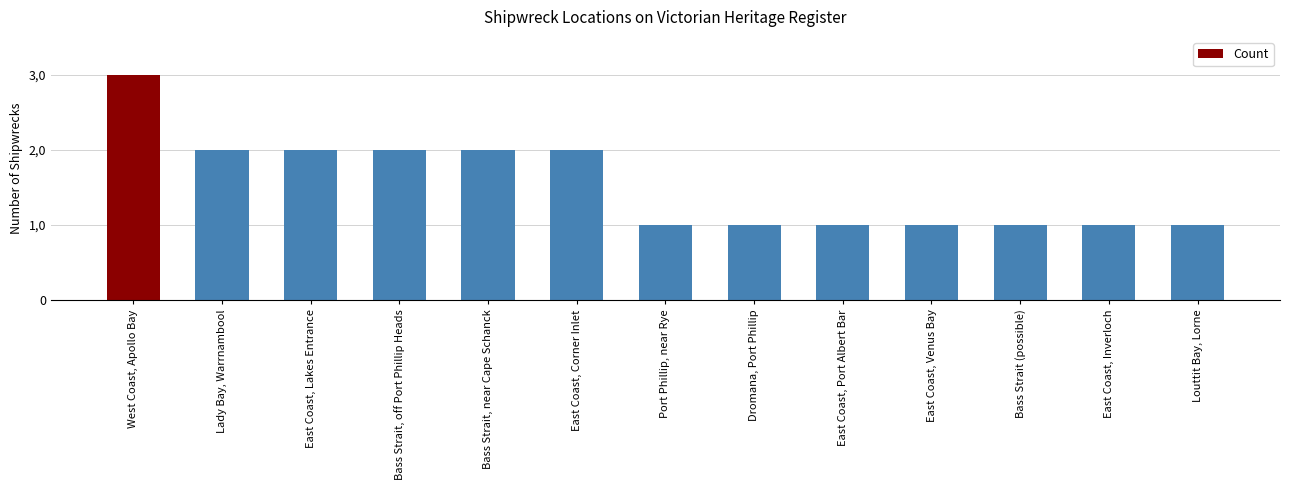

Does the chart contain any negative values?

No